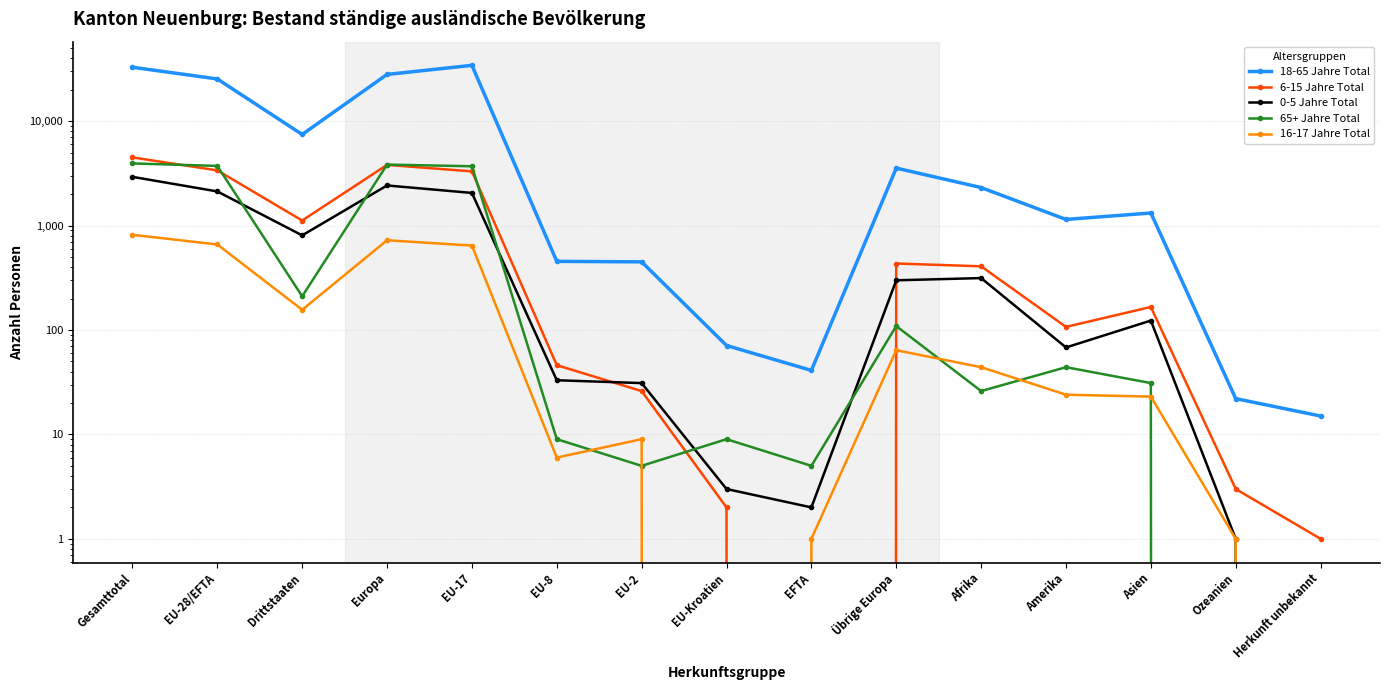

What is the spread (max minus min) of values at Ozeanien?

22